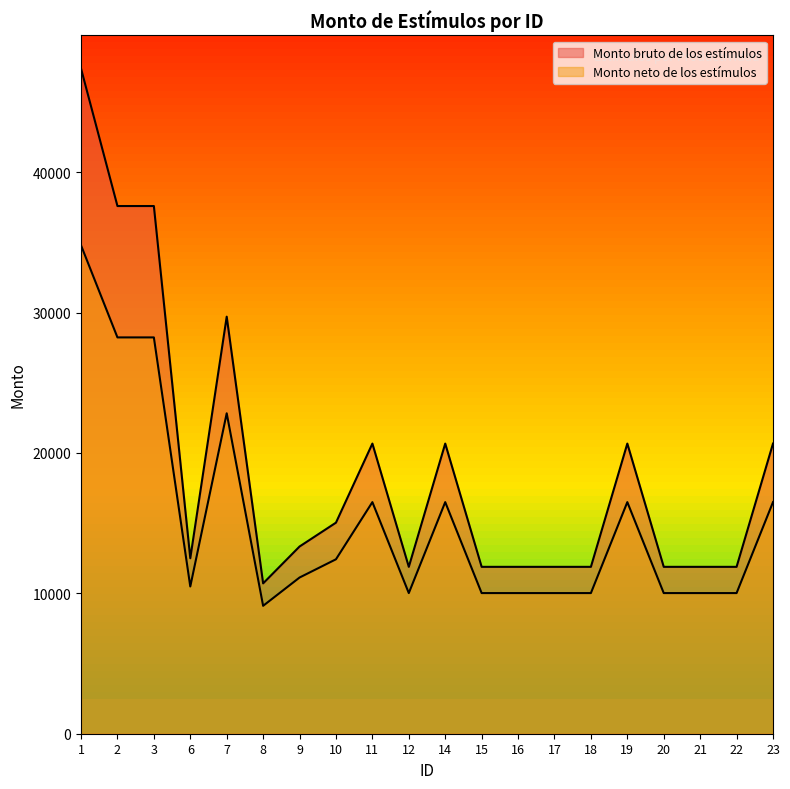

Rank the series by their maximum value, from lowest to highest.

Monto neto de los estímulos, Monto bruto de los estímulos